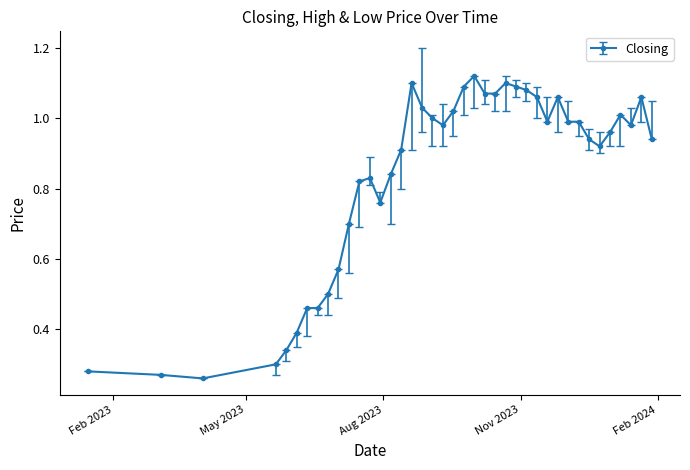

True or false: there are more than 0 points higher than both neighbors.

True